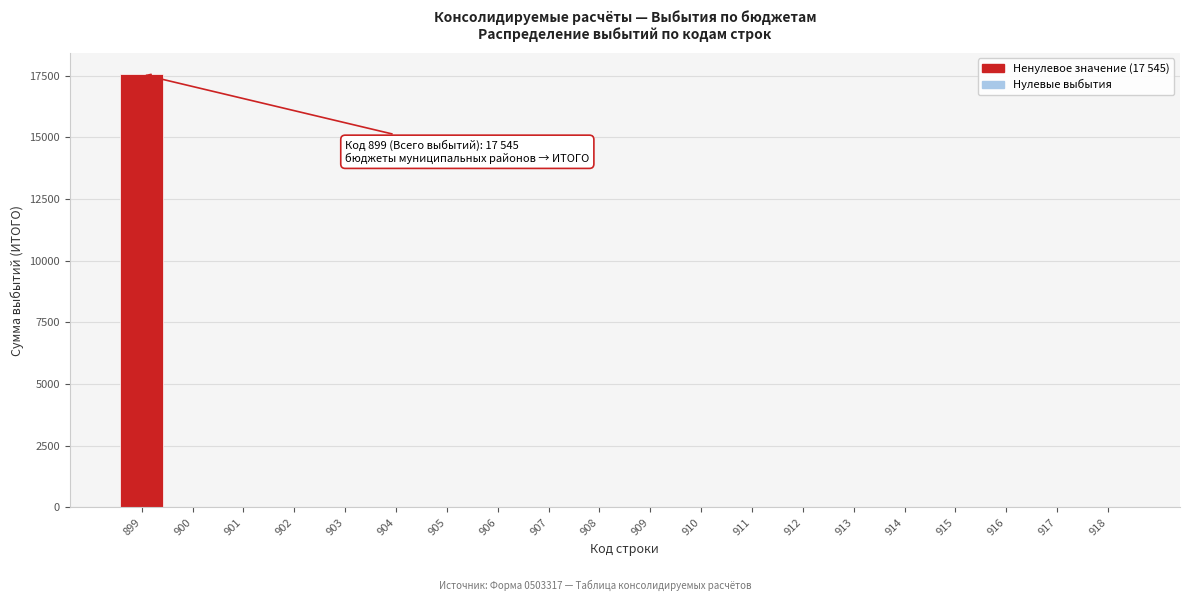

Reading right to left, what are all the values shown in this chart?

918=0	917=0	916=0	915=0	914=0	913=0	912=0	911=0	910=0	909=0	908=0	907=0	906=0	905=0	904=0	903=0	902=0	901=0	900=0	899=17545